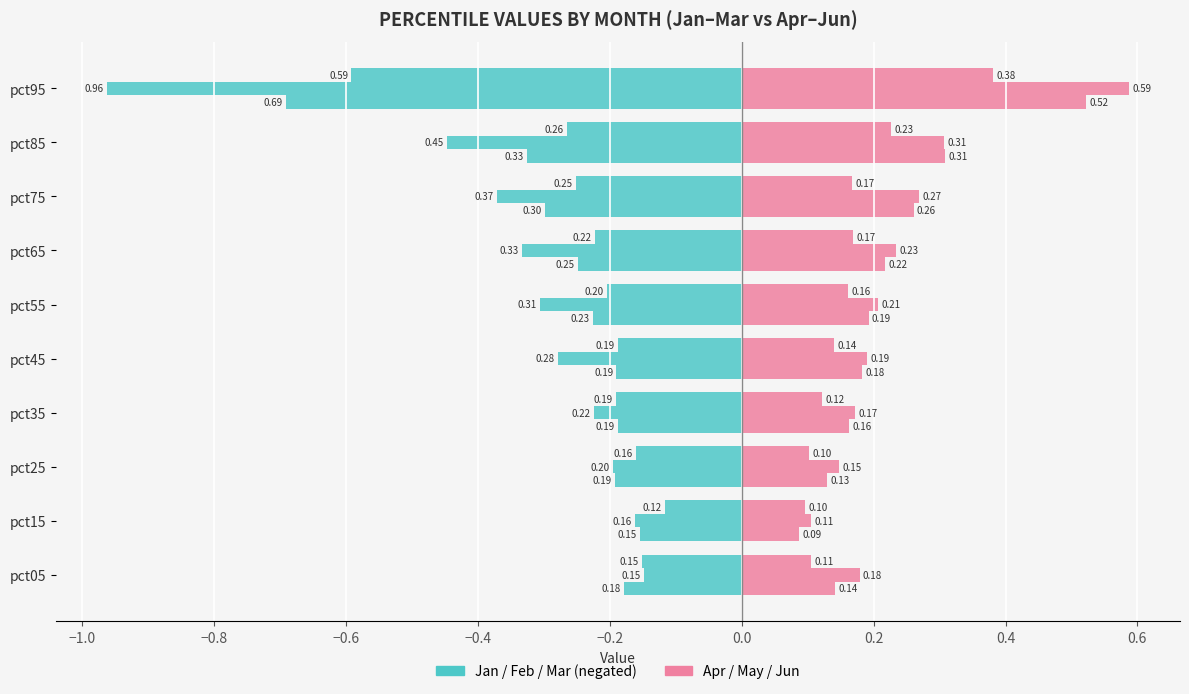

How many groups of bars are there?

10